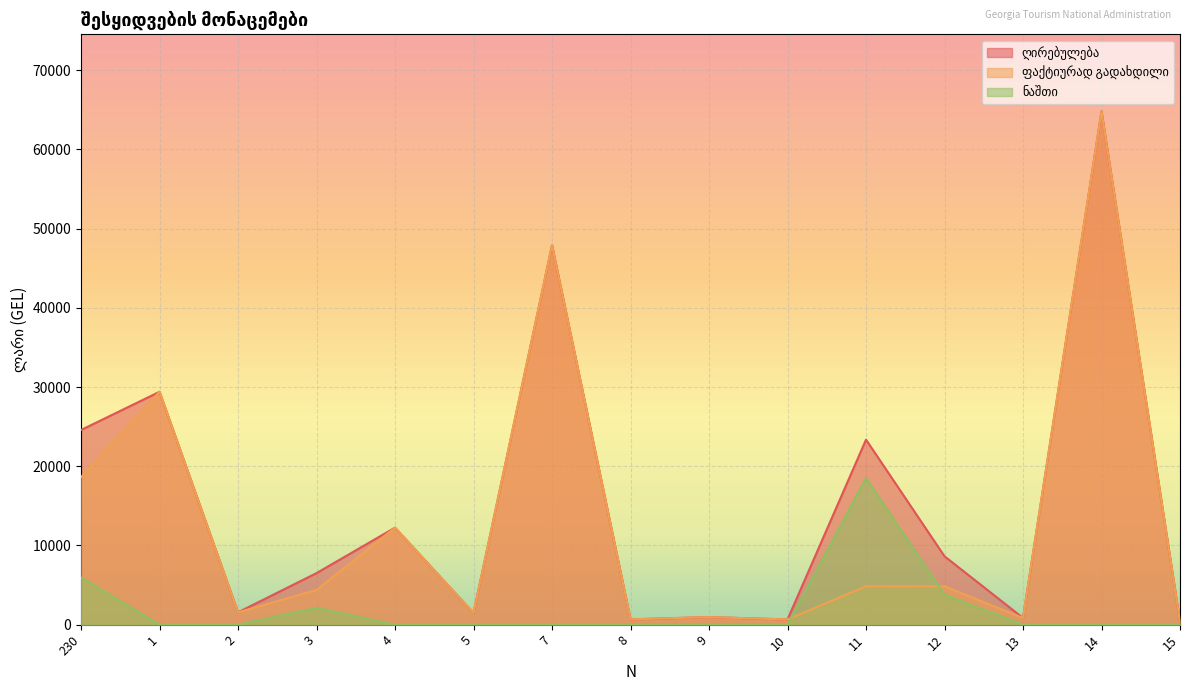

Between which two adjacent categories do ფაქტიურად გადახდილი and ნაშთი first intersect?

10 and 11